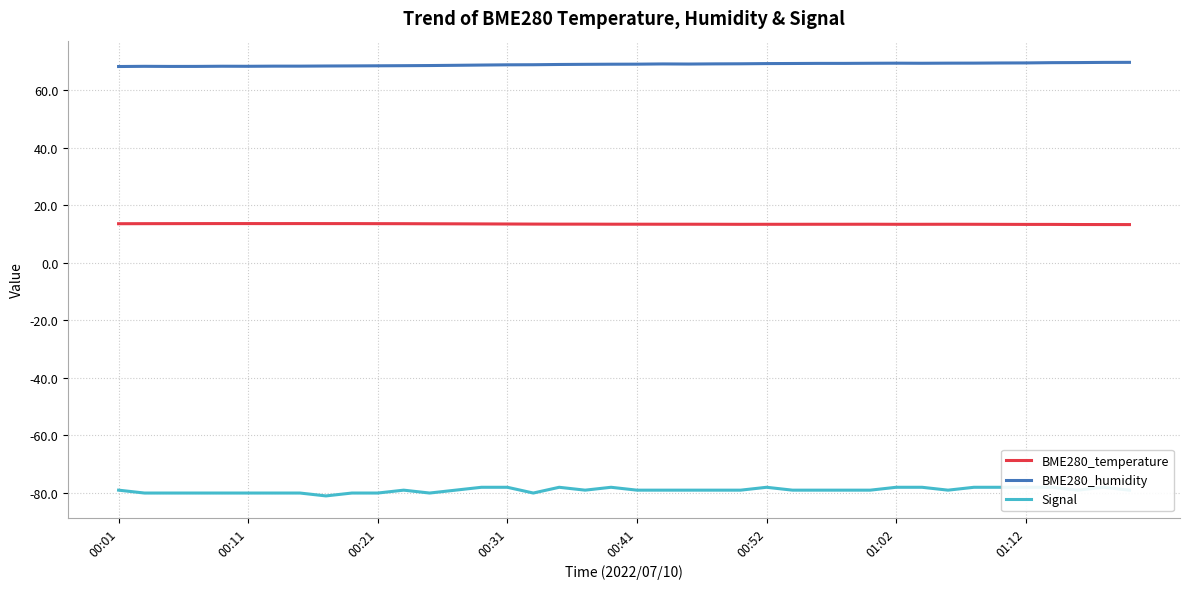

Is the value of Signal at 32 greater than the value of BME280_temperature at 00:01?

No